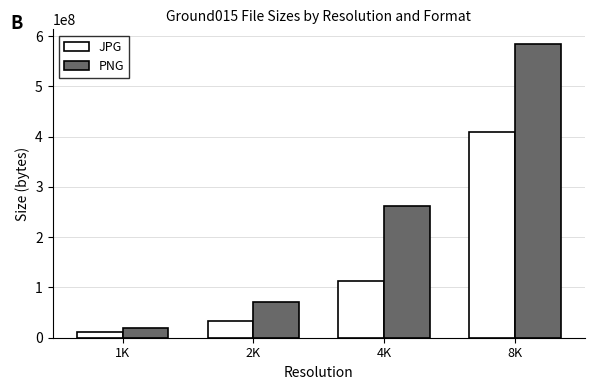

What is the sum of all JPG values?

565805461